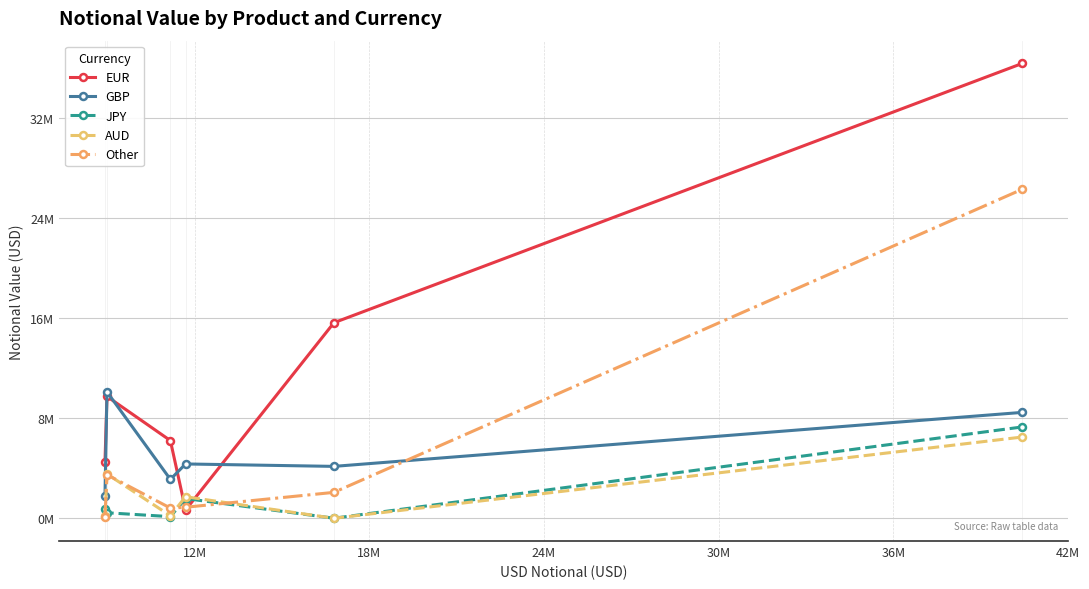

Is this an area chart (filled region under the line)?

No